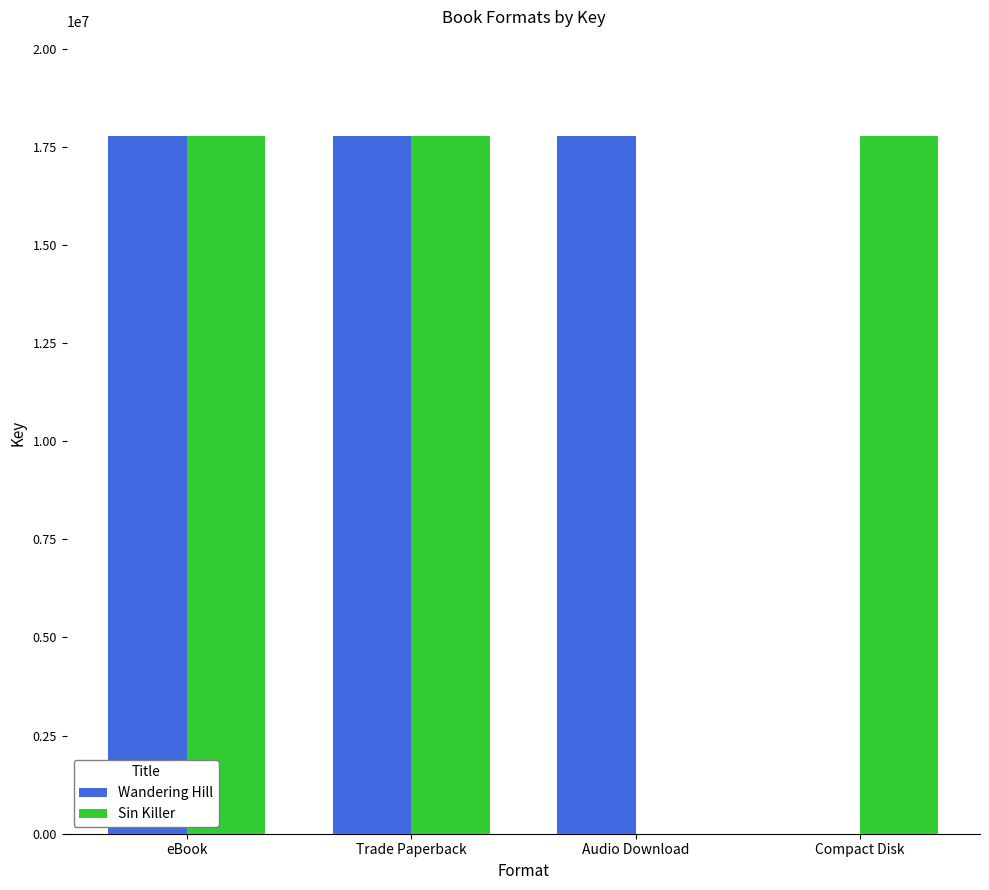

The Wandering Hill series shows 11946209 at Trade Paperback. True or false?

False